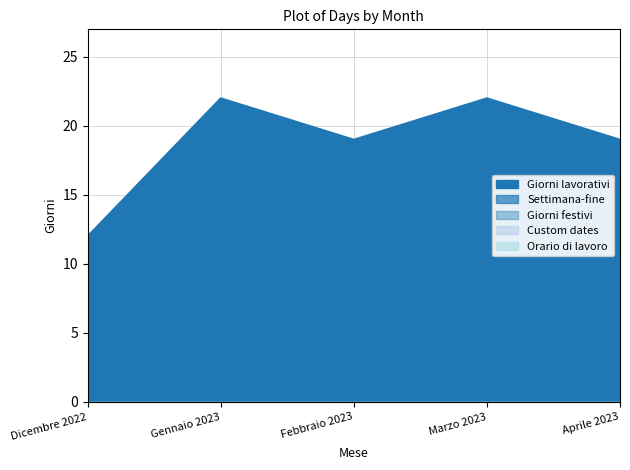

True or false: Giorni lavorativi and Orario di lavoro intersect in this chart.

False